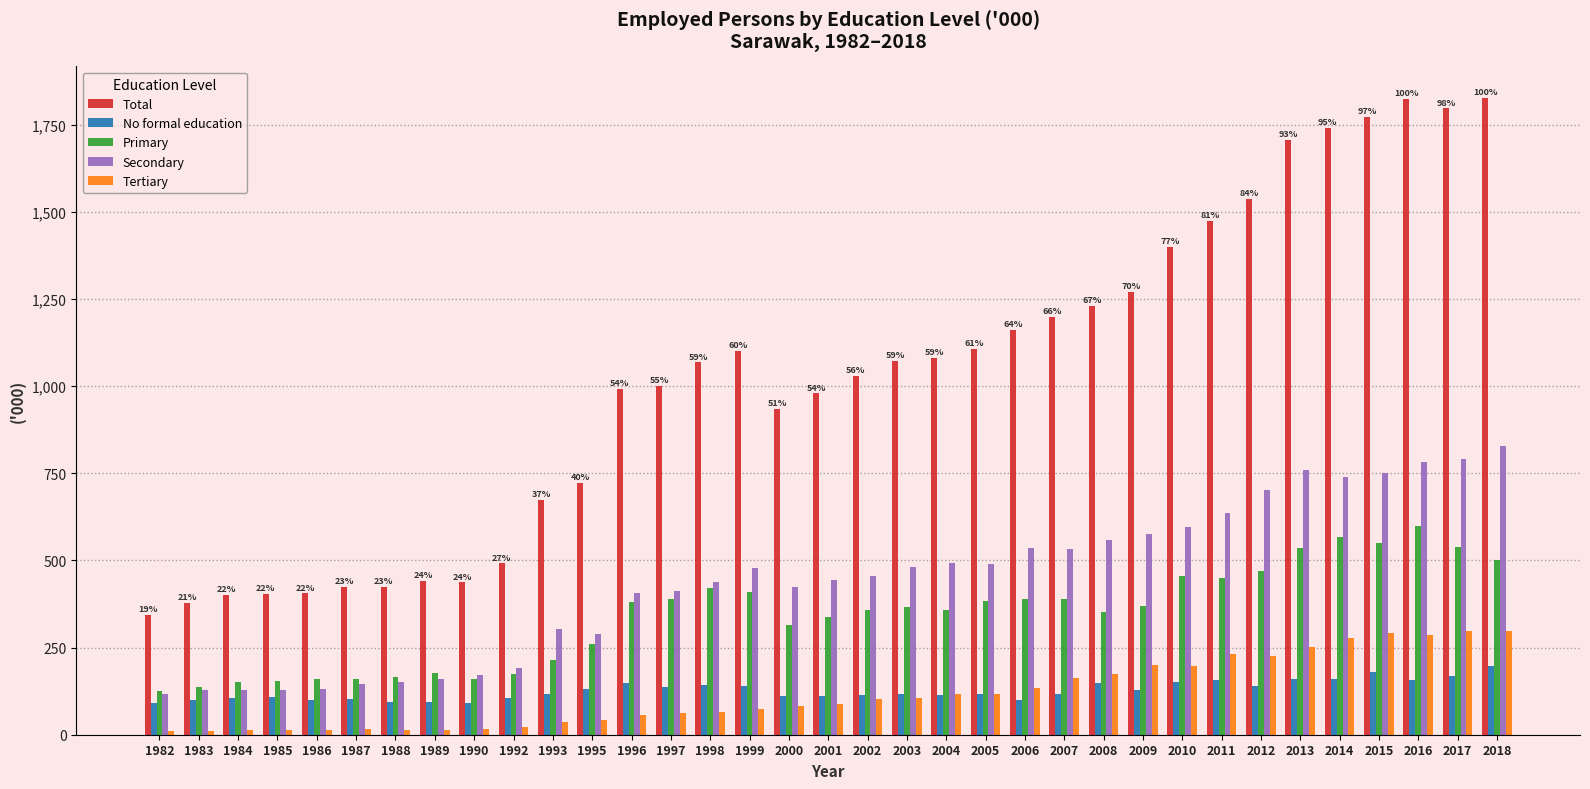

Which series changed the most between 2002 and 2018?

Total